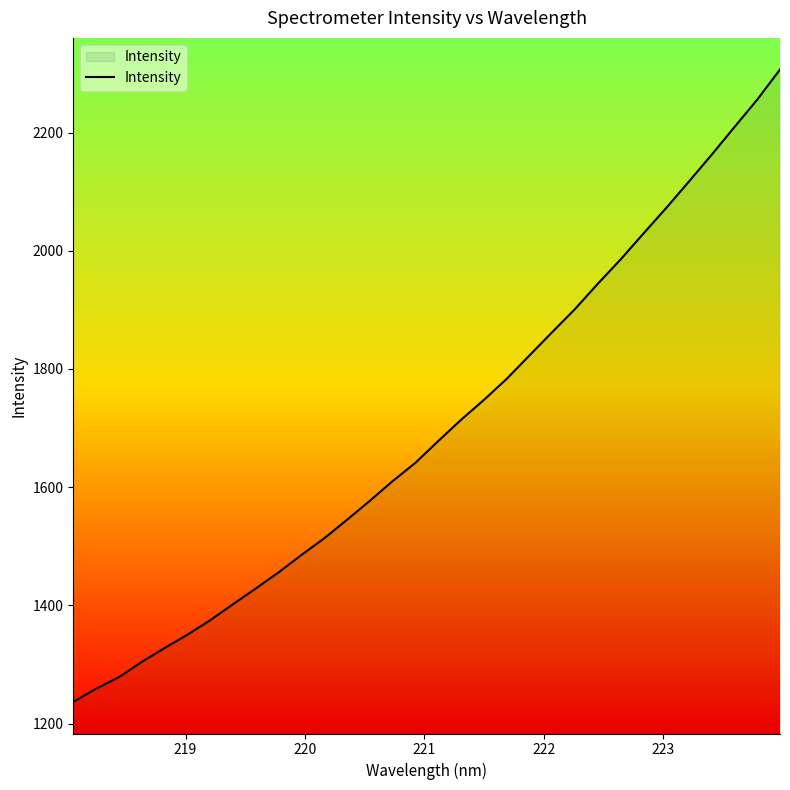

Reading right to left, transcribe all the data shown in this chart.

2306.7	2255.7	2209.4	2162.6	2117.2	2072.3	2029.0	1985.3	1944.2	1901.5	1862.4	1822.9	1783.2	1747.6	1714.0	1678.2	1641.4	1610.4	1577.1	1544.9	1513.6	1485.4	1456.0	1428.7	1402.1	1374.9	1350.5	1327.8	1304.4	1278.7	1259.0	1236.8